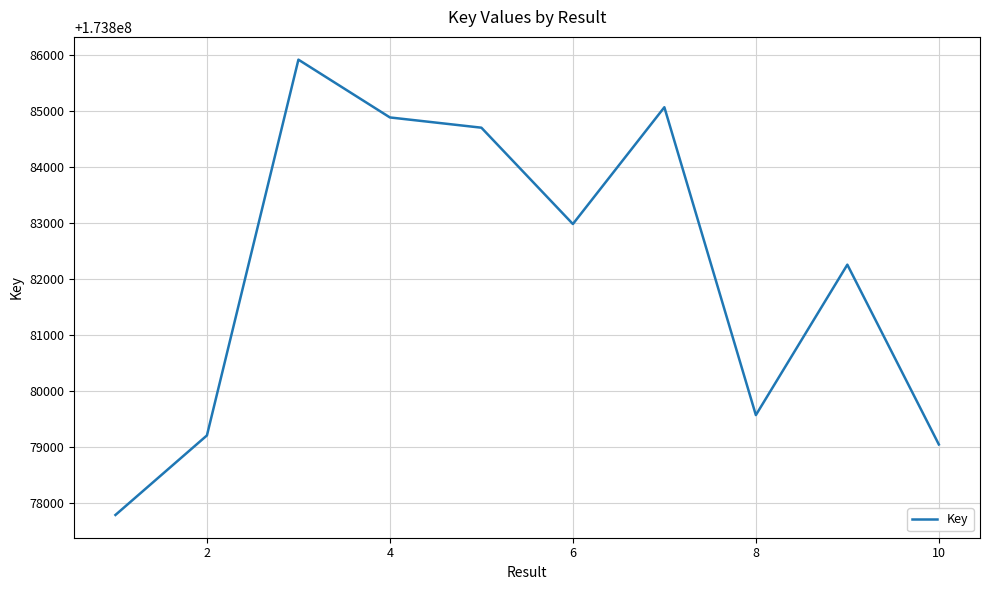

Does the chart have visible grid lines?

Yes